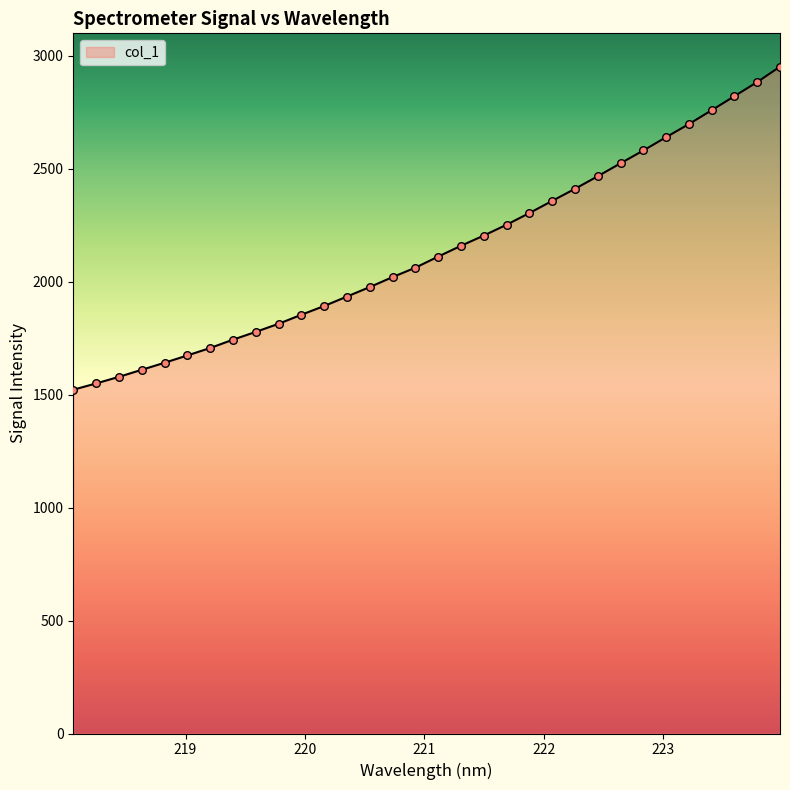

What is the difference between the maximum and minimum values?

1430.2